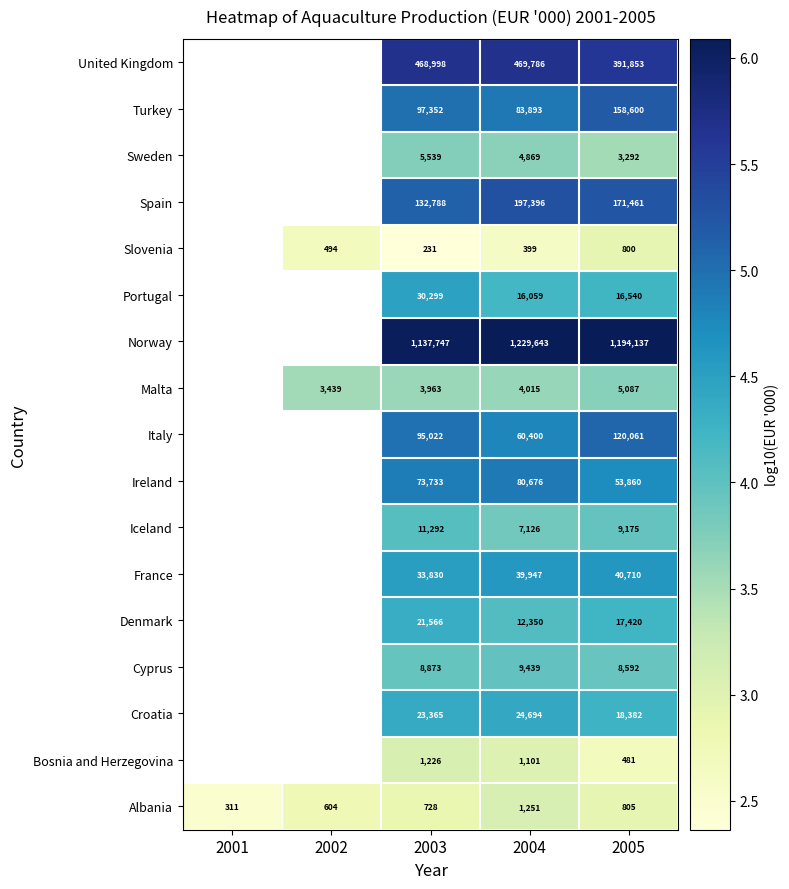

Rank the series at 2004 from lowest to highest value.

Slovenia, Bosnia and Herzegovina, Albania, Malta, Sweden, Iceland, Cyprus, Denmark, Portugal, Croatia, France, Italy, Ireland, Turkey, Spain, United Kingdom, Norway